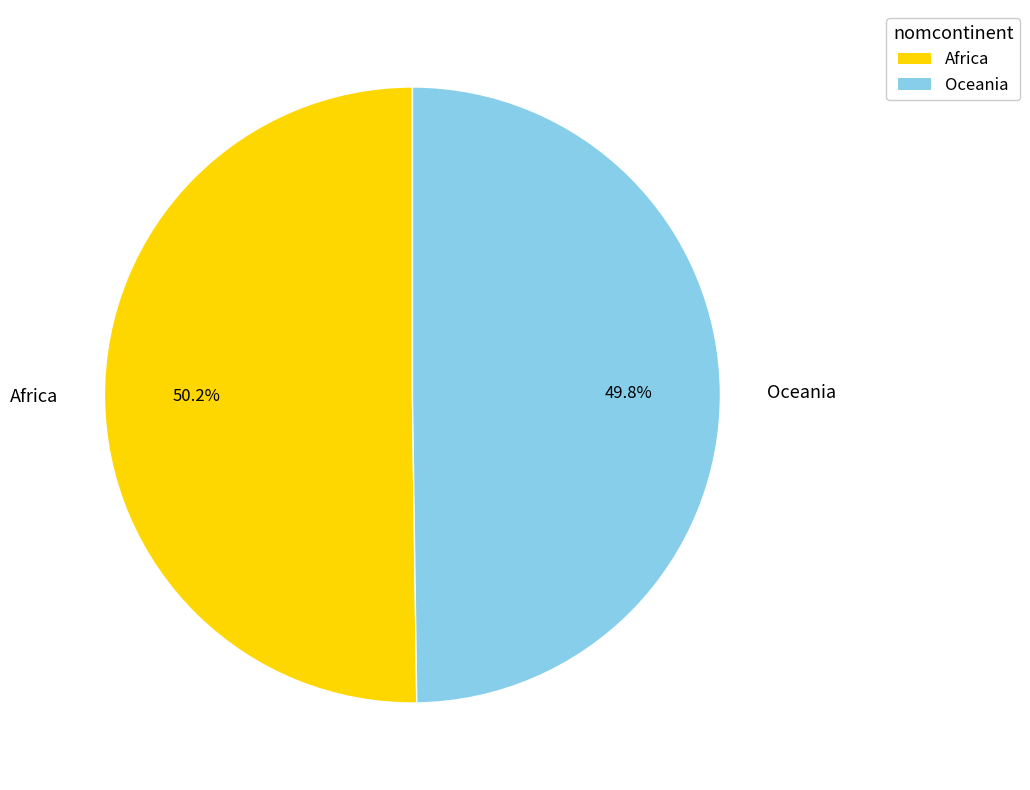

How many slices are in this pie chart?

2